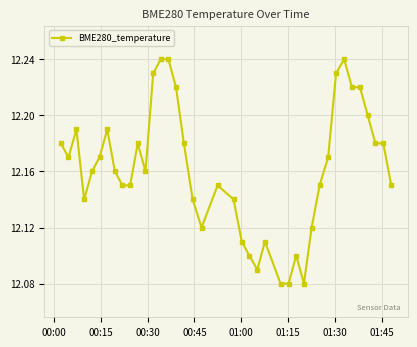

Count the values in the range 12 to 13.

40